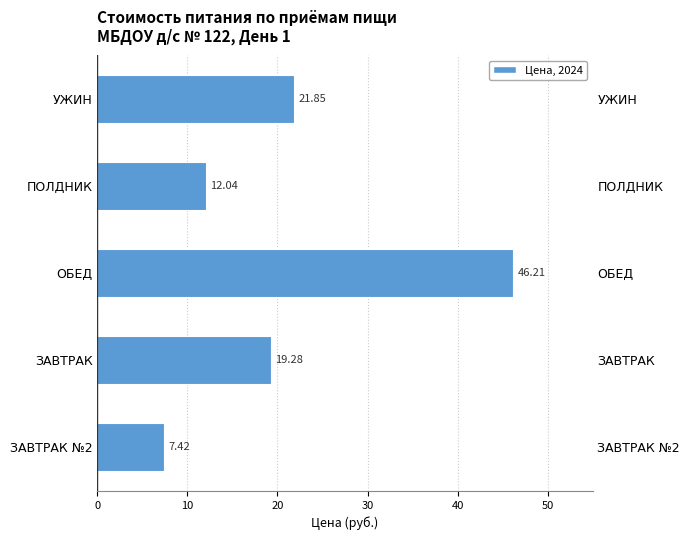

Reading left to right, transcribe all the data shown in this chart.

7.4	19.3	46.2	12.0	21.9